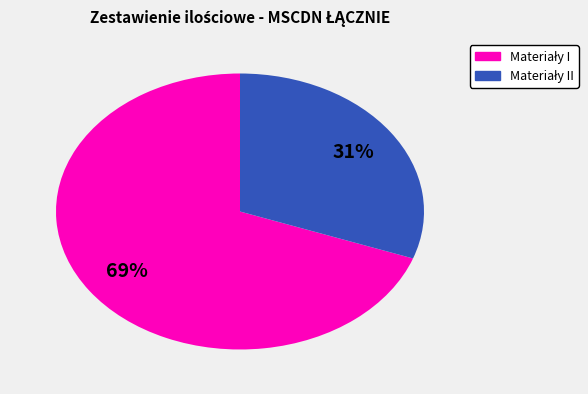

Is there a majority slice in this chart?

Yes